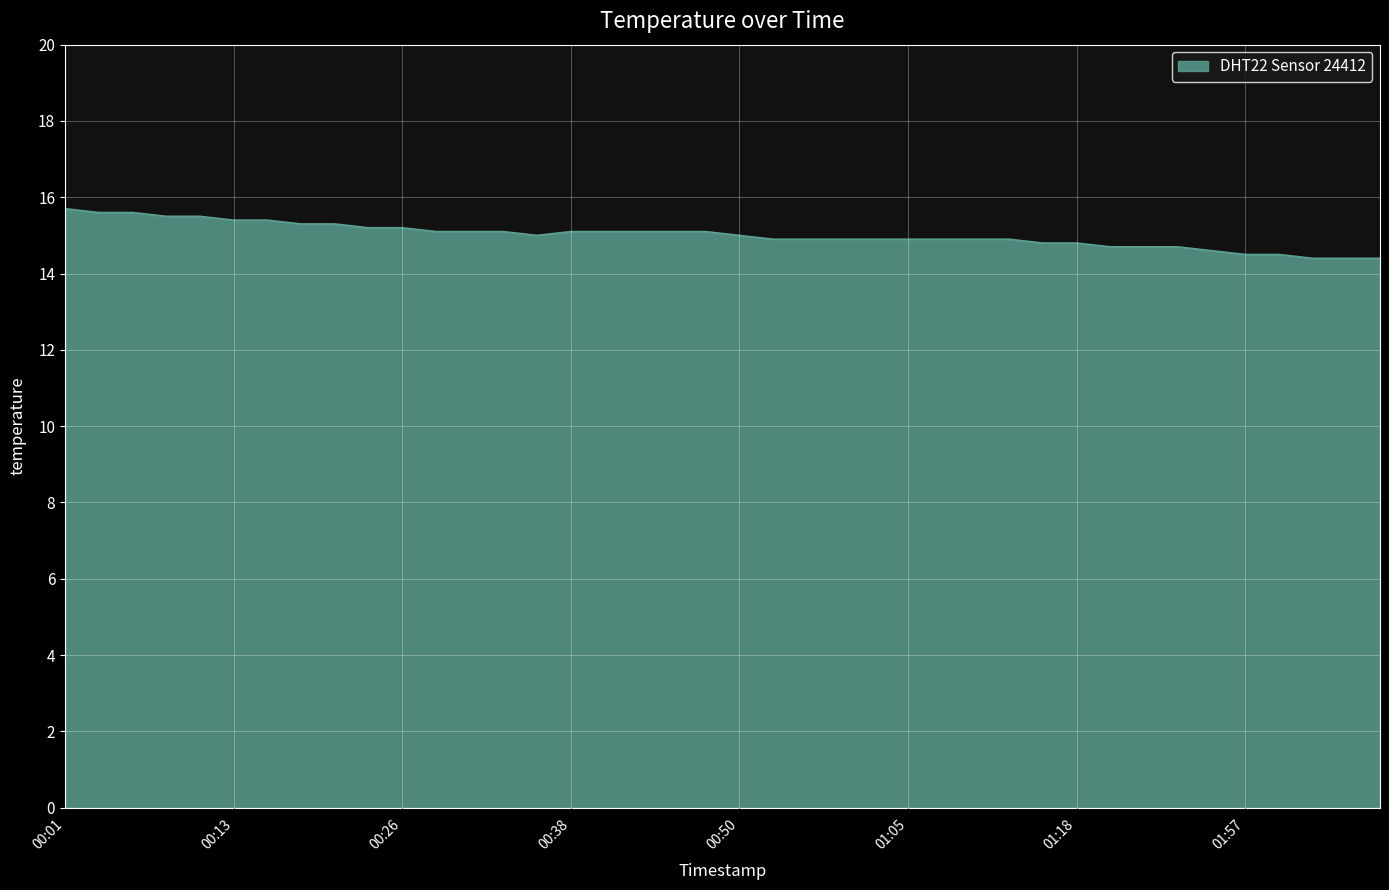

How many series are shown in this chart?

1